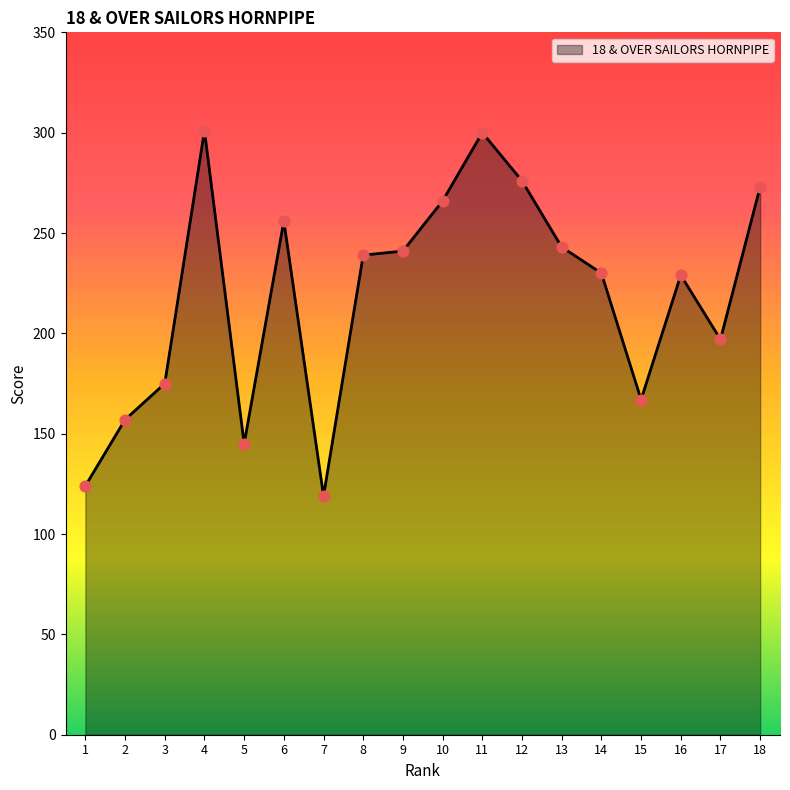

What is the change in value from 13 to 18?

+30